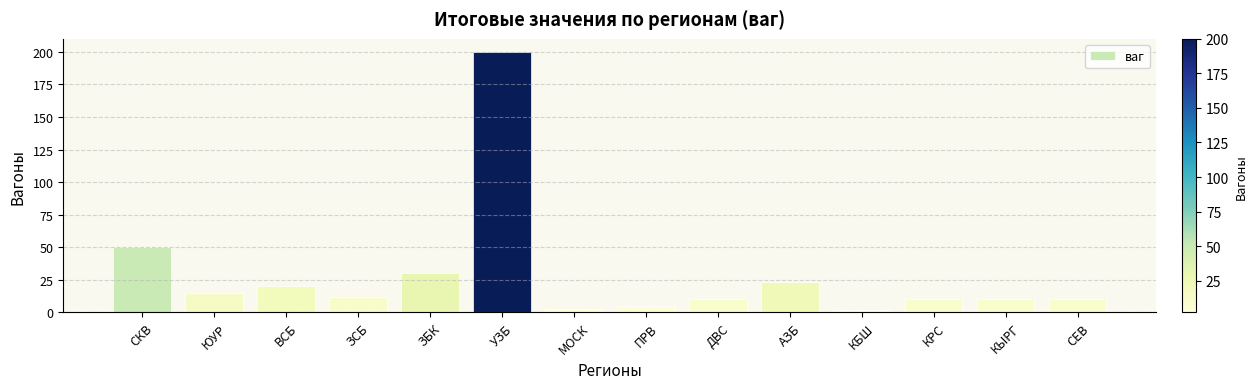

True or false: the data shows 10 at КЫРГ.

True